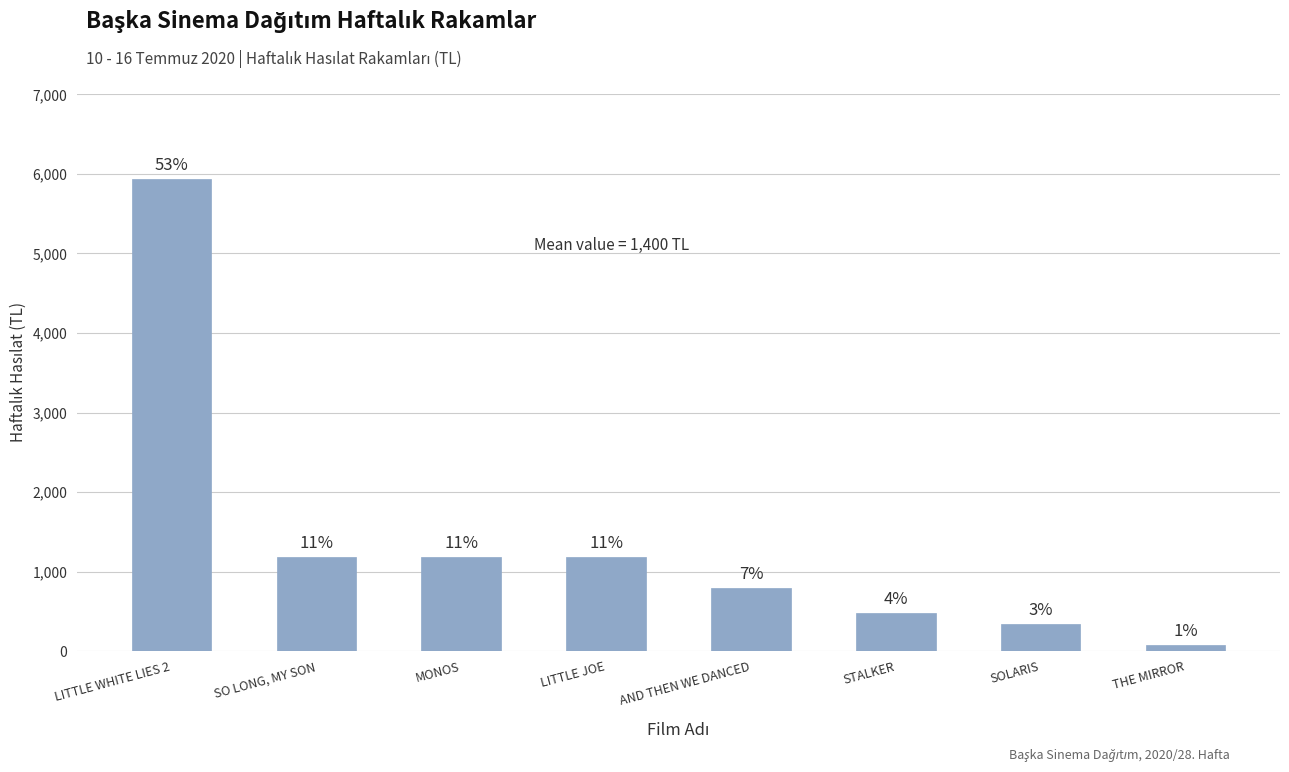

How many bars are there in total?

8